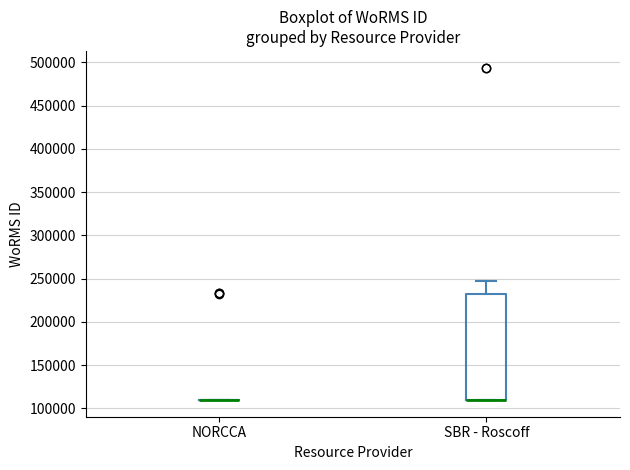

Reading left to right, transcribe this box plot: for each box, give where its median line is, the range the box spans, and where its two whiskers end, as read against the y-axis. The values are not printed on the chart, so give them approximately, as read against the axis.

NORCCA: box collapsed to a line at 110000, whiskers 110000 to 110000
SBR - Roscoff: median 110000 (drawn on the box's lower edge), box 110000 to 230000, whiskers 110000 to 245000